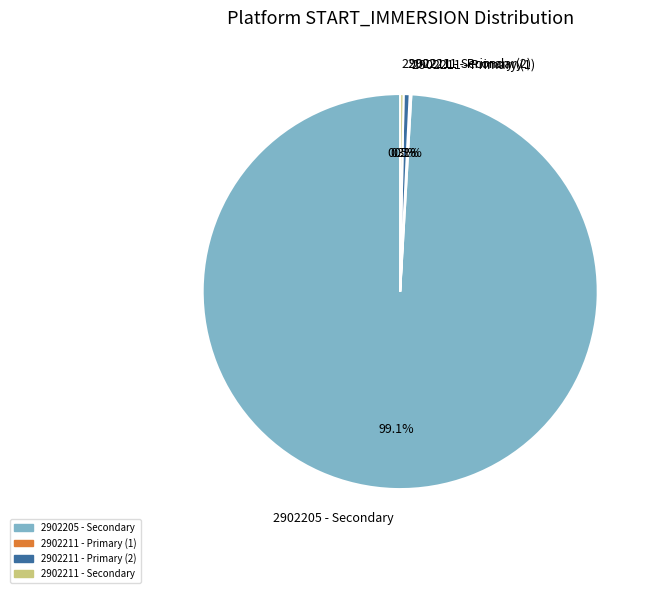

Which category has the biggest portion of the pie?

2902205 - Secondary